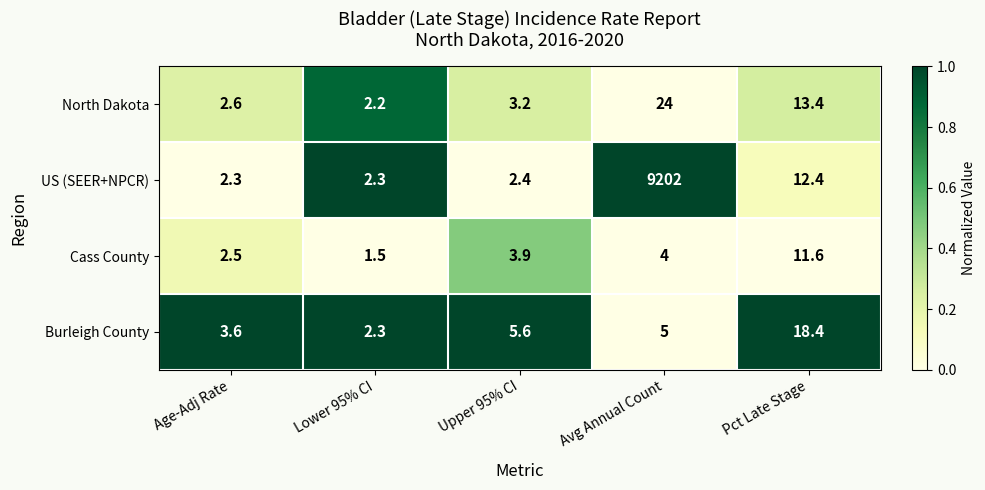

Which series has the largest total across all categories?

US (SEER+NPCR)